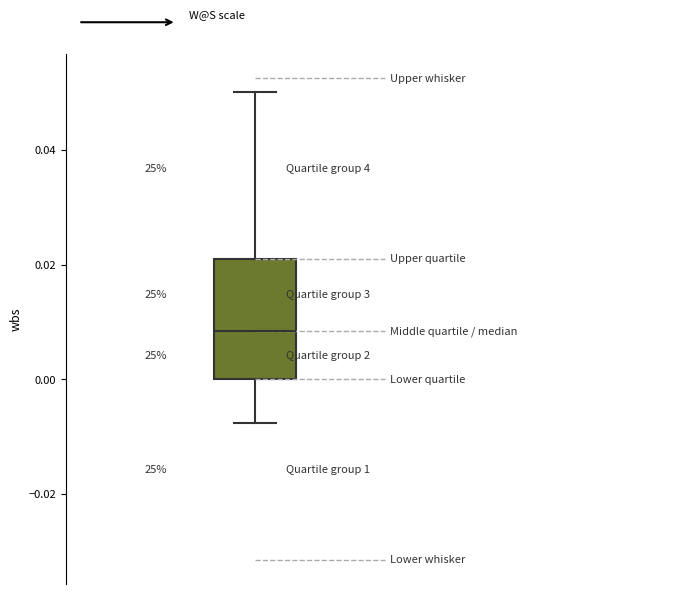

Where does the median line of the box sit on the y-axis? The values are not printed on the chart, so give them approximately, as read against the axis.

0.008